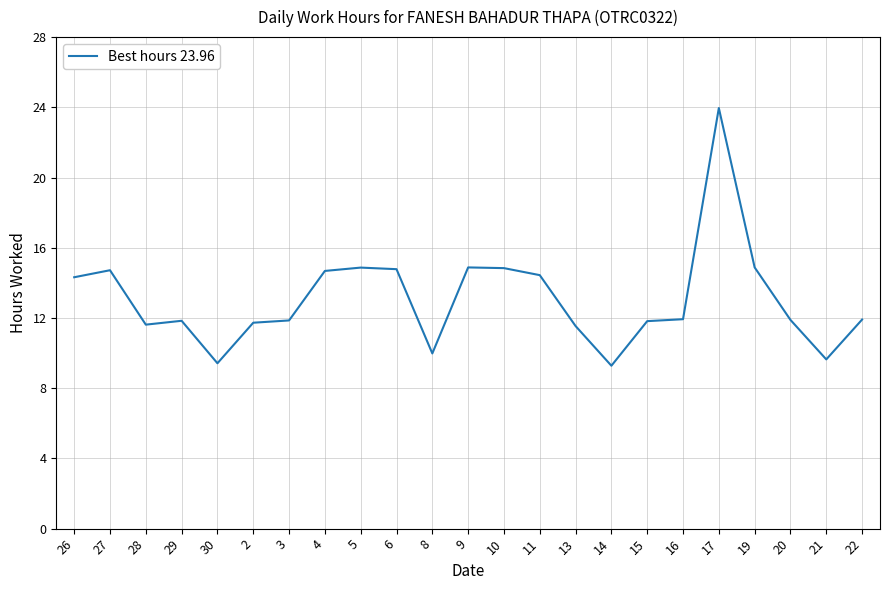

The chart shows a value of 14.4 at 11. True or false?

True